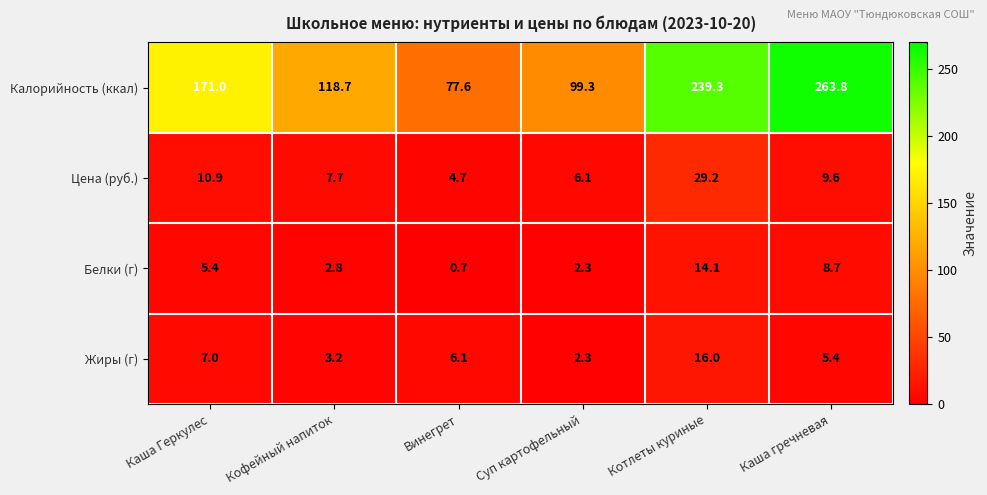

Is it true that Цена (руб.) equals 10.4 at Суп картофельный?

False